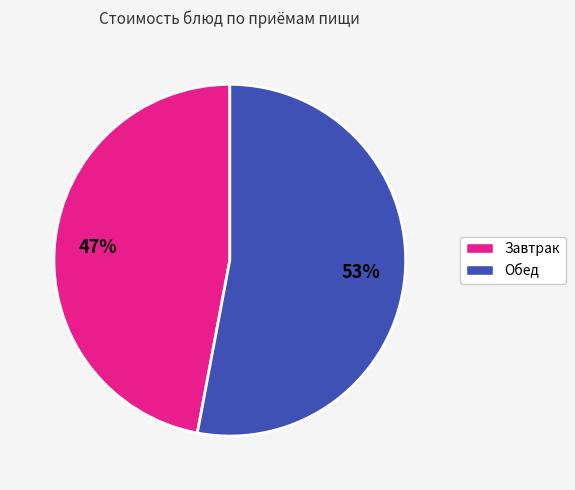

Does any single category account for the majority?

Yes